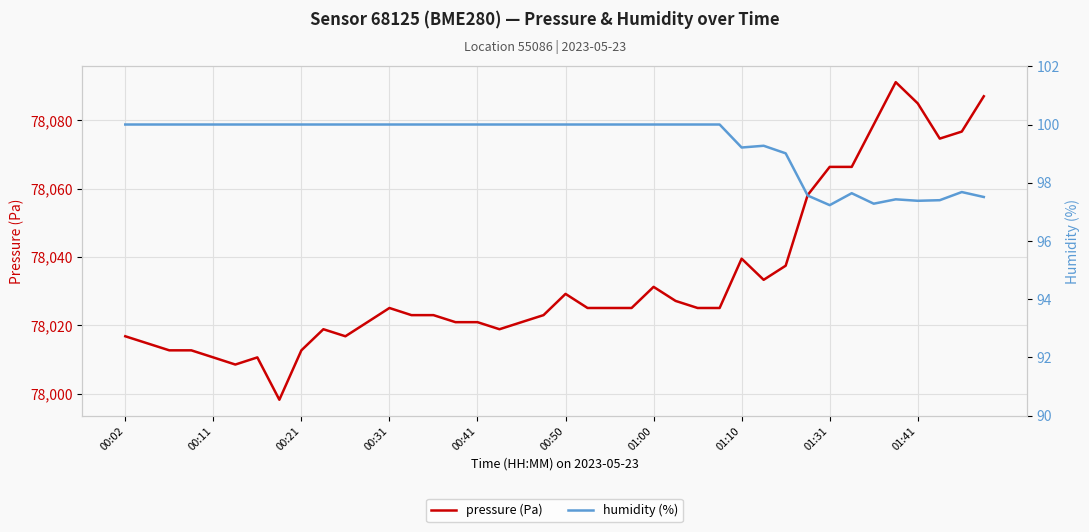

True or false: pressure (Pa) and humidity (%) cross at least once.

False